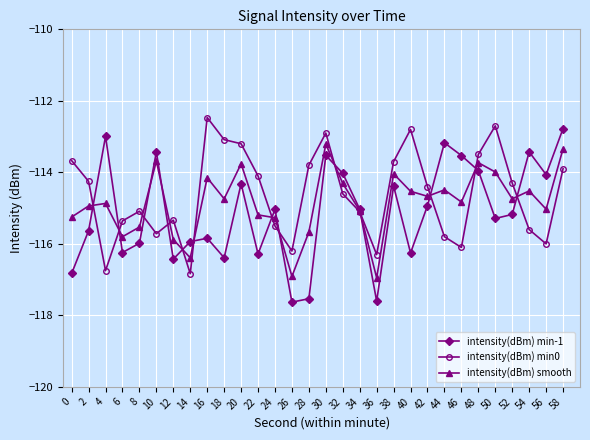

What is the value of the intensity(dBm) min0 point at the 20th from the left?

-113.7